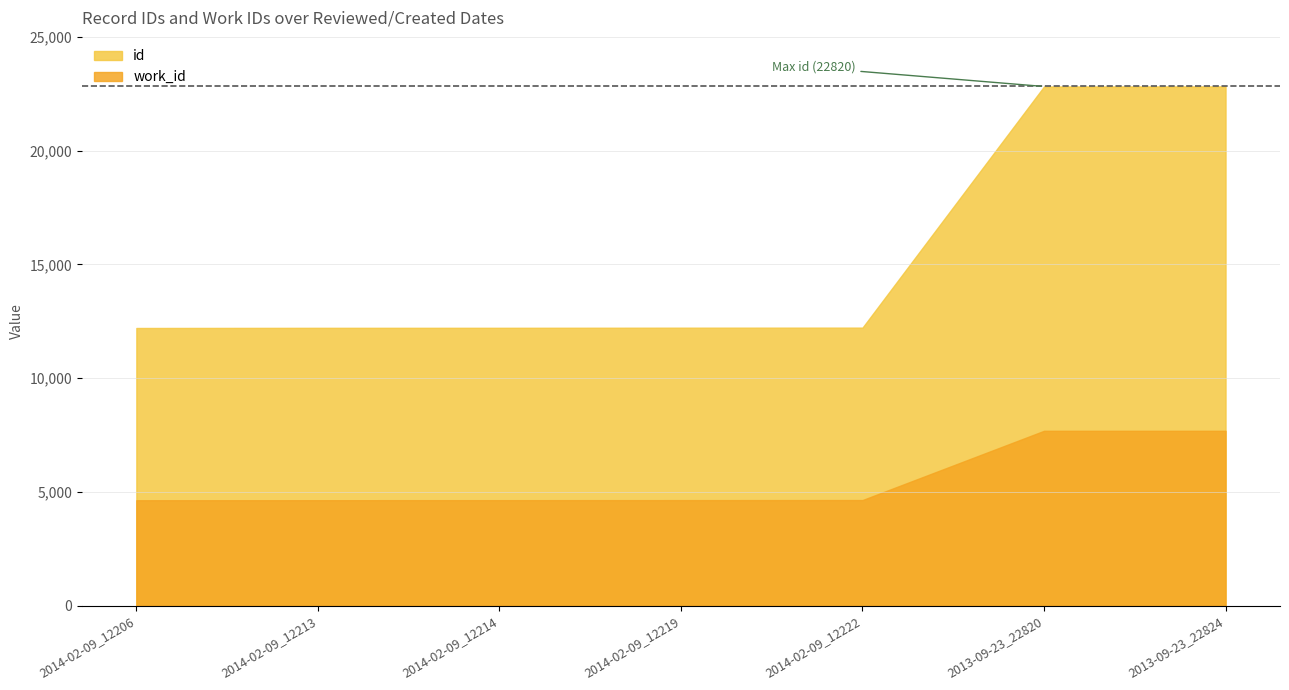

True or false: id and work_id cross at least once.

False